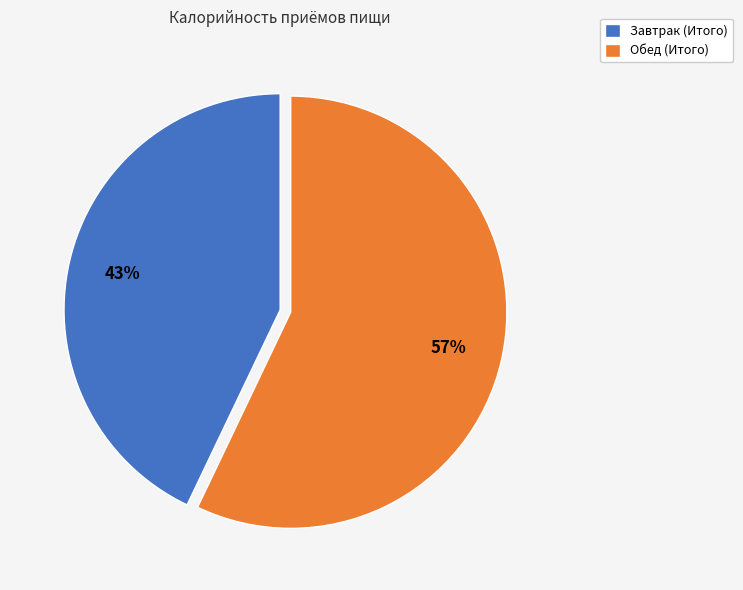

Between Завтрак (Итого) and Обед (Итого), which is larger?

Обед (Итого)